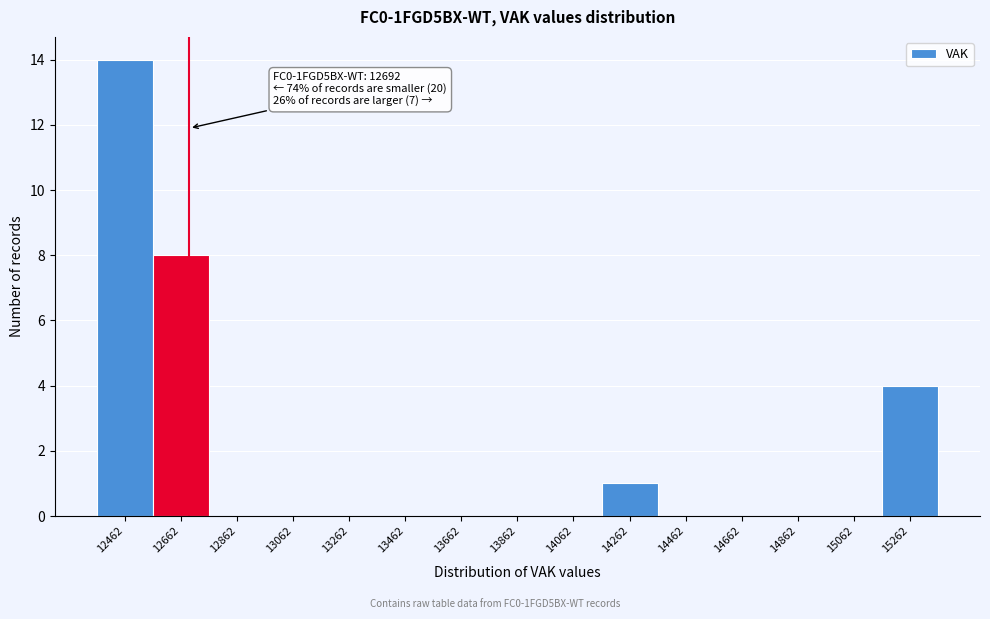

Which range on the x-axis has the tallest bar?

12362 to 12562